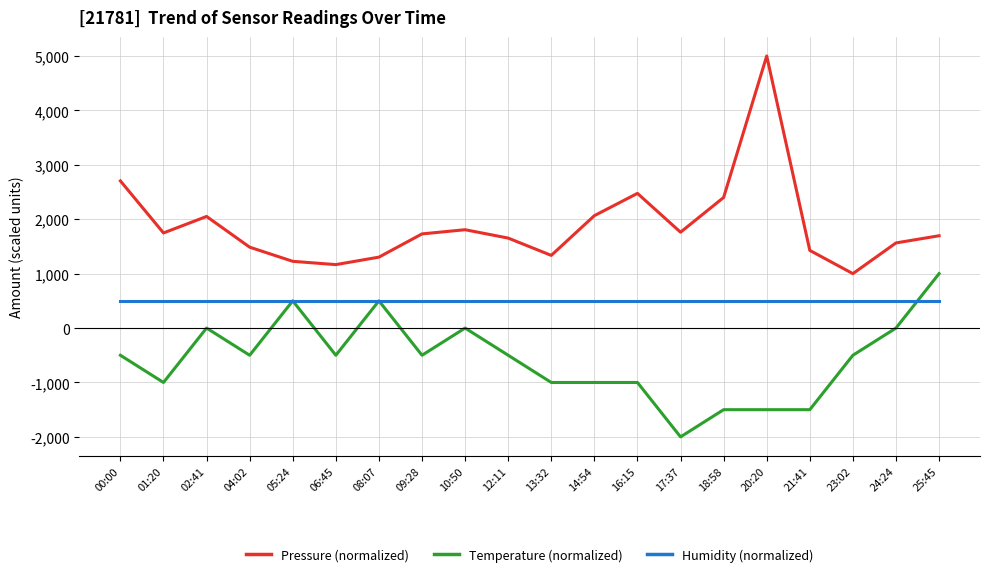

What is the difference between the Pressure (normalized) values at 17:37 and 01:20?

13.7